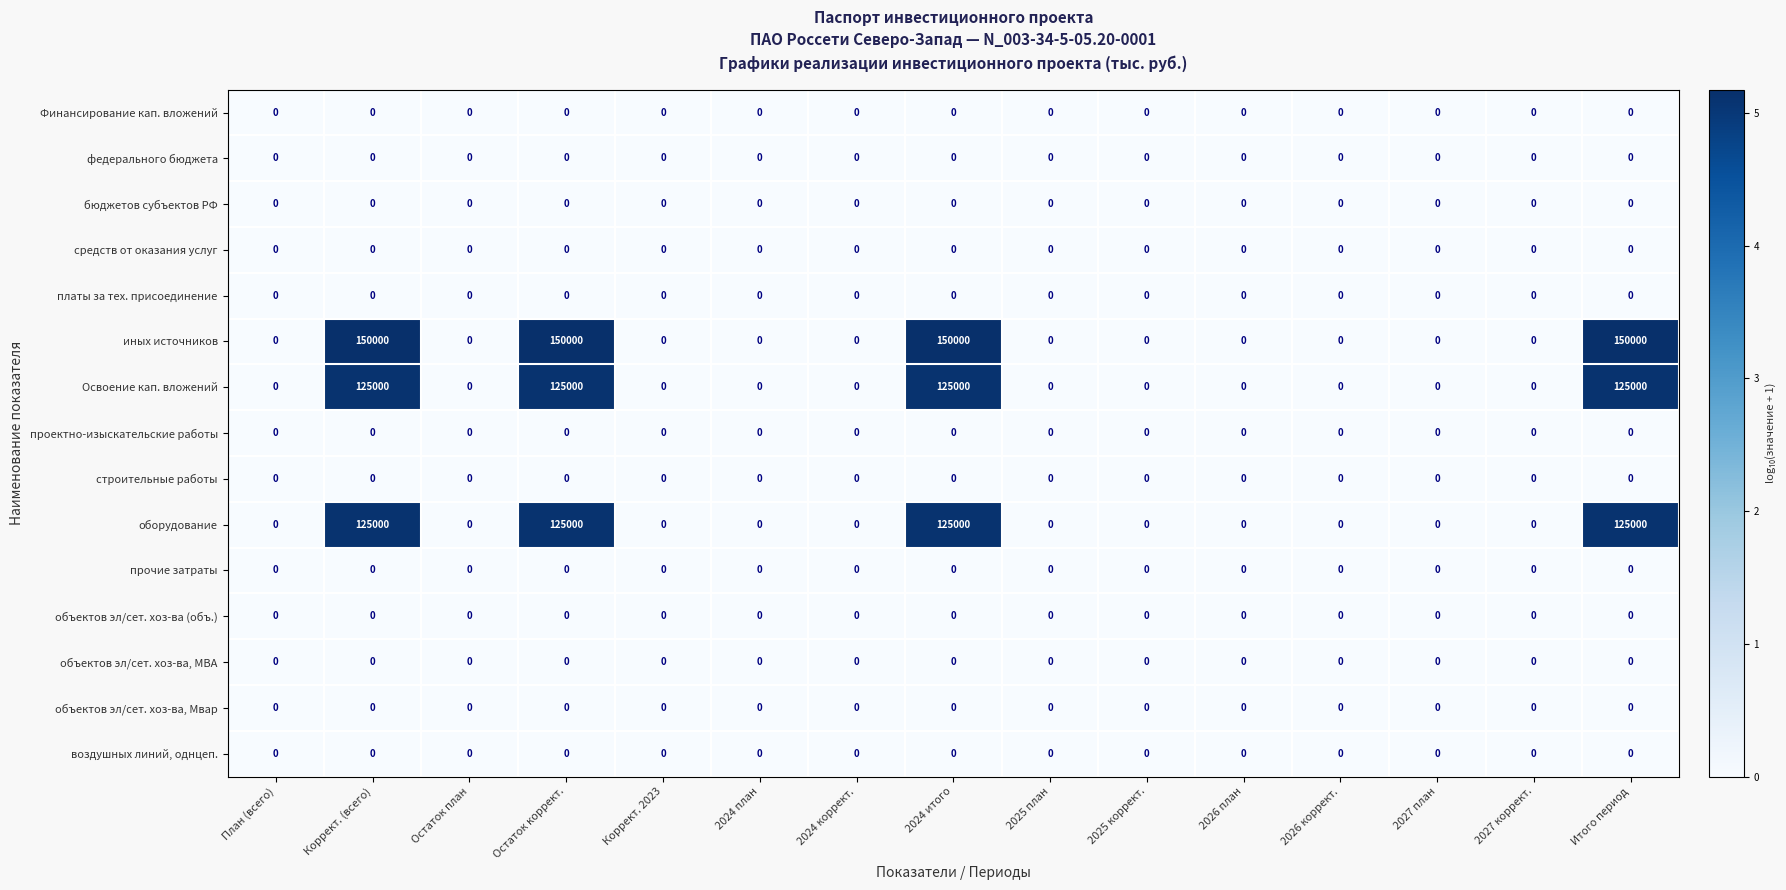

What is the greatest value displayed?

150000